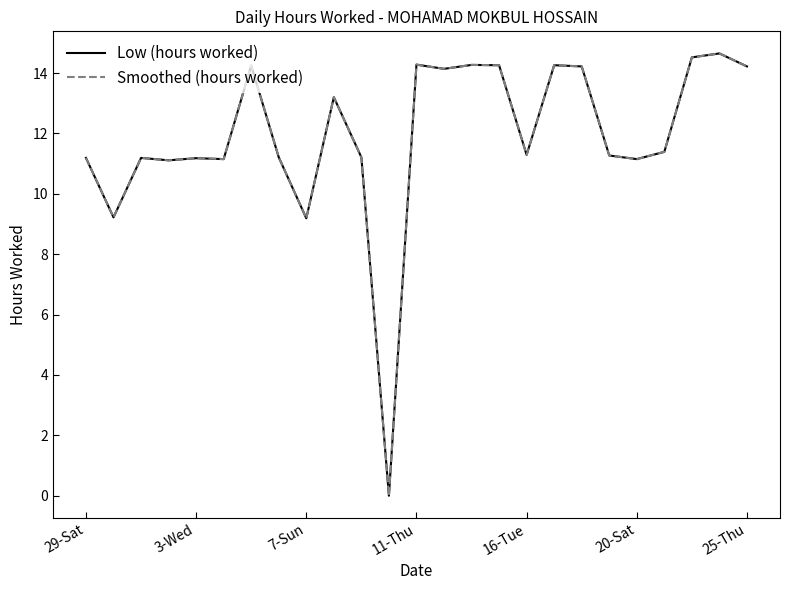

Does the chart display data point markers on the line(s)?

No